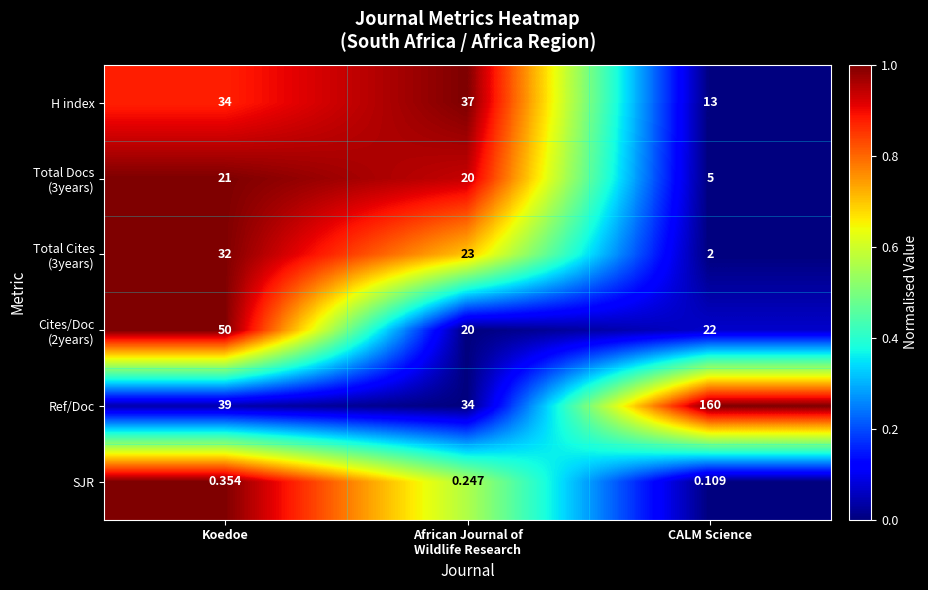

Which series has the largest total across all categories?

Ref/Doc